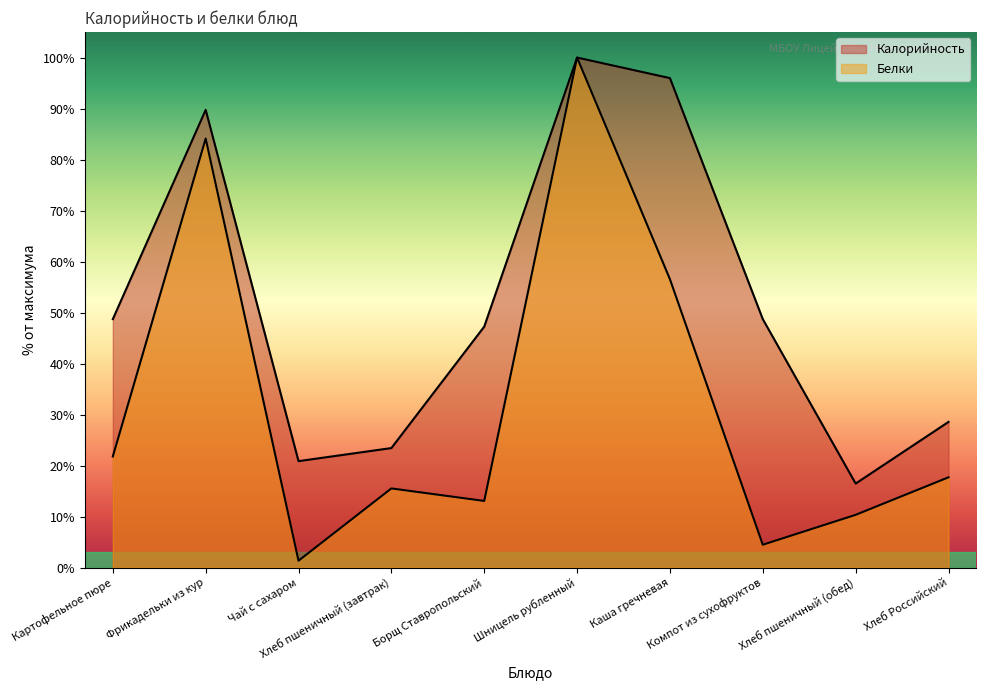

What is the sum of the Белки values at Компот из сухофруктов and Хлеб пшеничный (завтрак)?

20.0